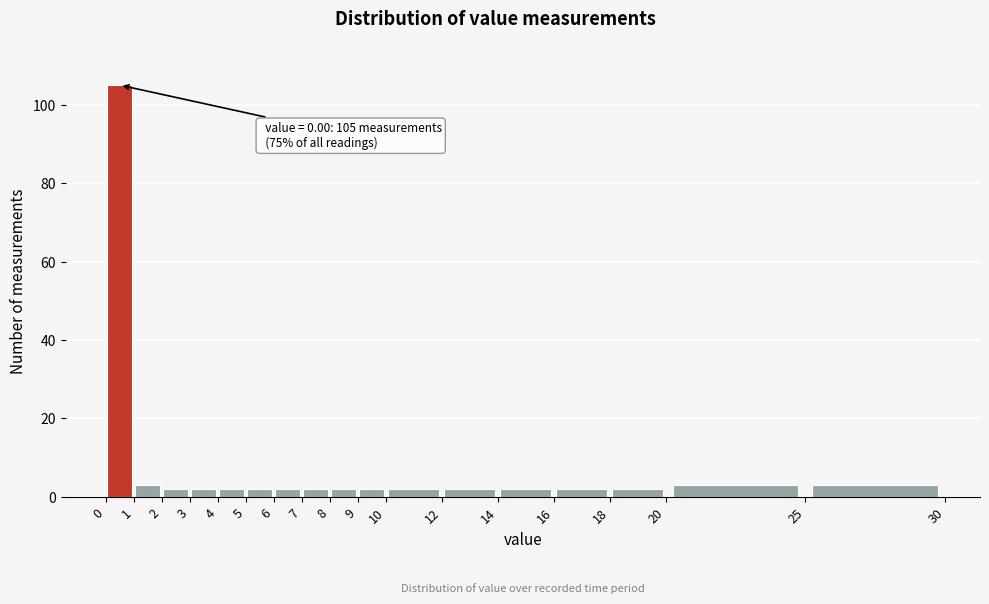

Over which range of the x-axis is the bar tallest?

0 to 1